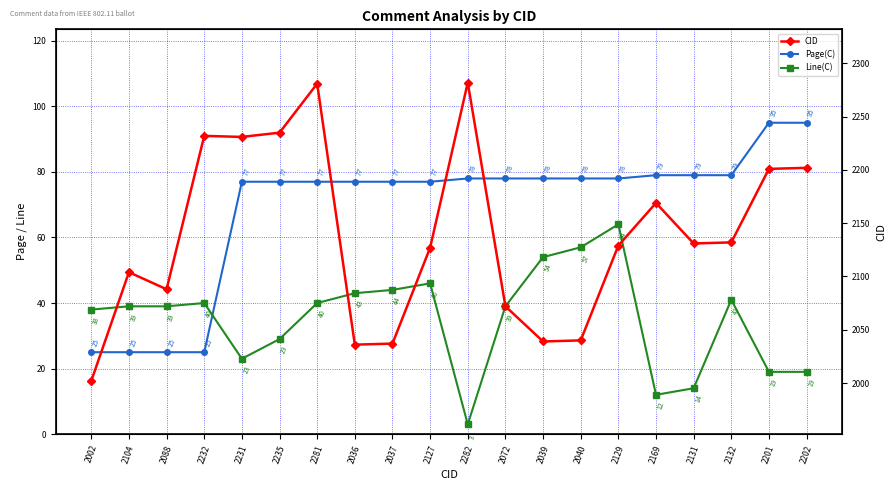

Reading left to right, what are all the values shown in this chart?

Page(C): 2002=25	2104=25	2088=25	2232=25	2231=77	2235=77	2281=77	2036=77	2037=77	2127=77	2282=78	2072=78	2039=78	2040=78	2129=78	2169=79	2131=79	2132=79	2201=95	2202=95
Line(C): 2002=38	2104=39	2088=39	2232=40	2231=23	2235=29	2281=40	2036=43	2037=44	2127=46	2282=3	2072=39	2039=54	2040=57	2129=64	2169=12	2131=14	2132=41	2201=19	2202=19
CID: 2002=2002	2104=2104	2088=2088	2232=2232	2231=2231	2235=2235	2281=2281	2036=2036	2037=2037	2127=2127	2282=2282	2072=2072	2039=2039	2040=2040	2129=2129	2169=2169	2131=2131	2132=2132	2201=2201	2202=2202